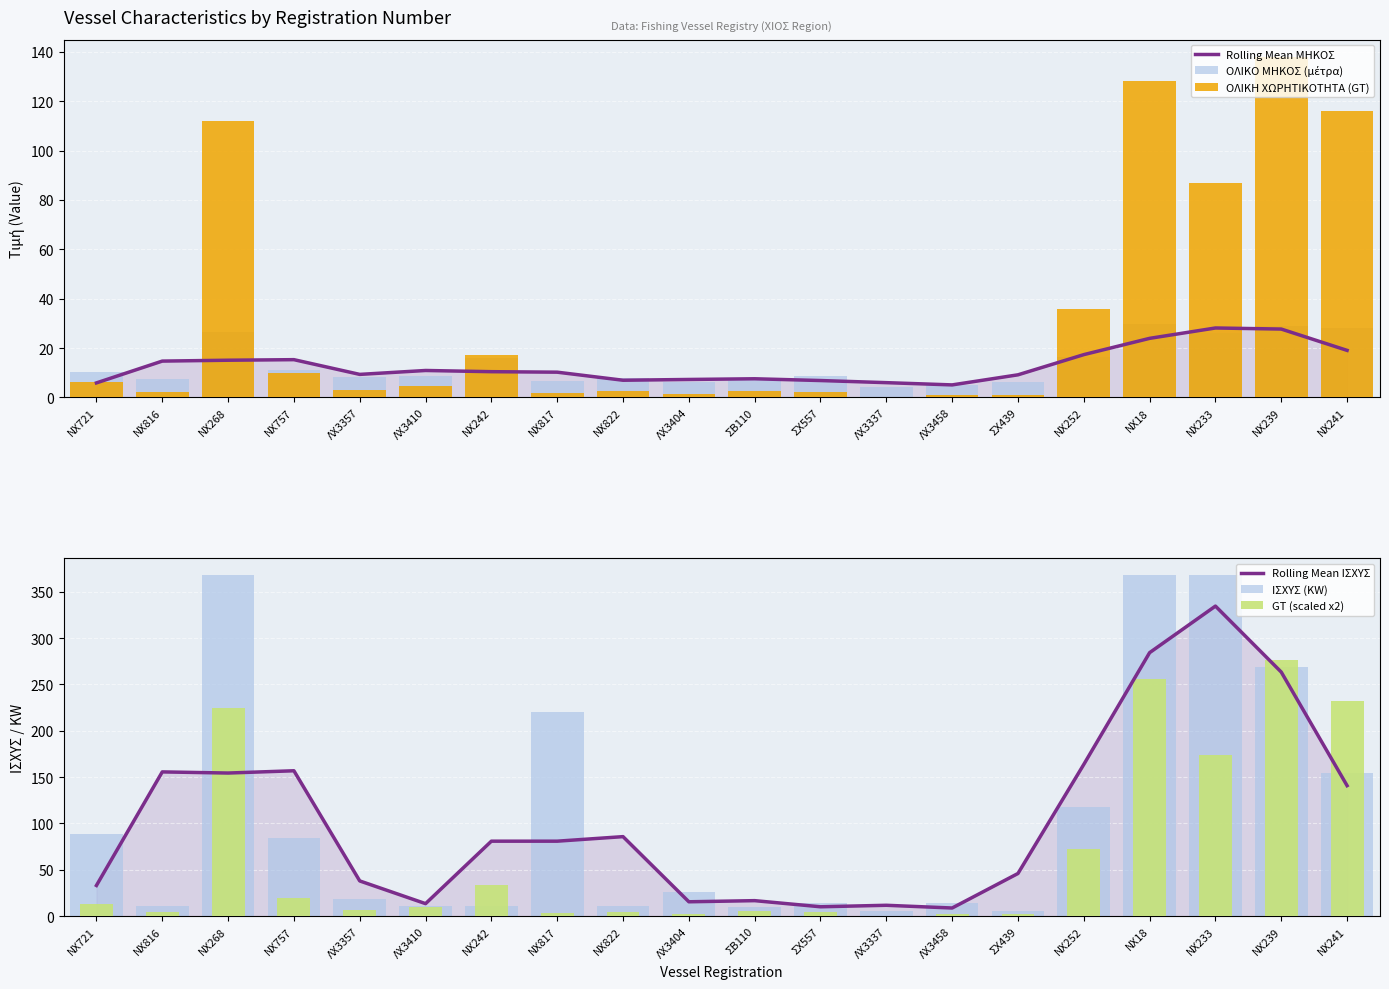

The value of Rolling Mean ΜΗΚΟΣ at ΝΧ268 is 15.1. True or false?

True